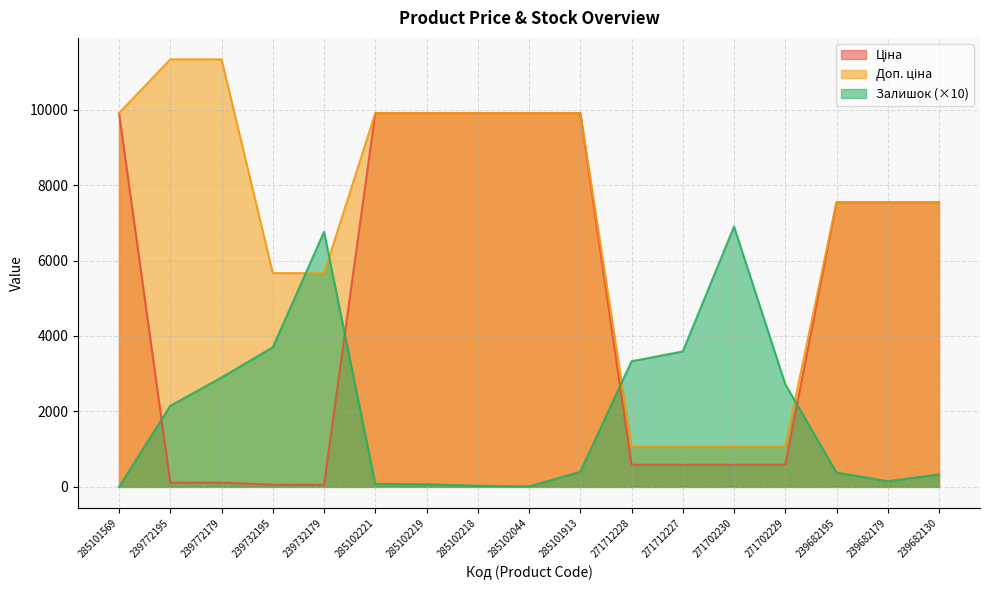

Which category has the highest value across all series?

239772195